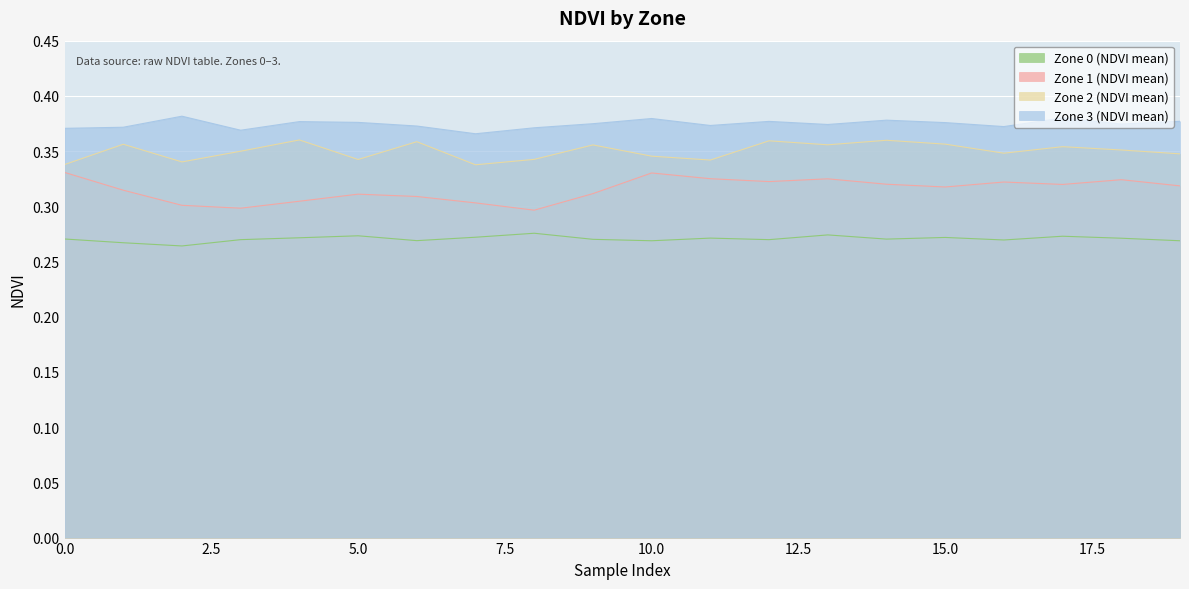

How many series are shown in this chart?

4